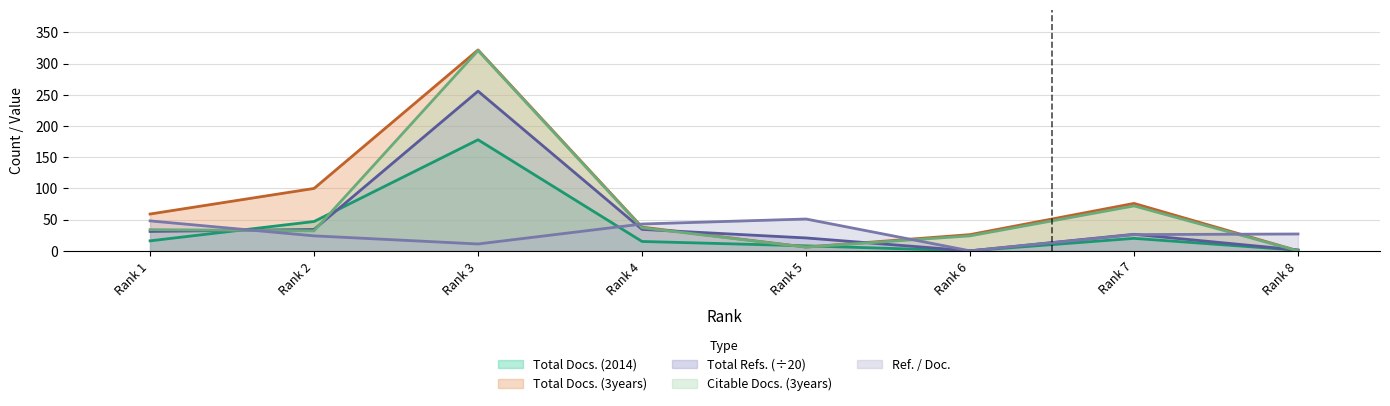

The Total Docs. (2014) series shows 15.0 at Rank 4. True or false?

True